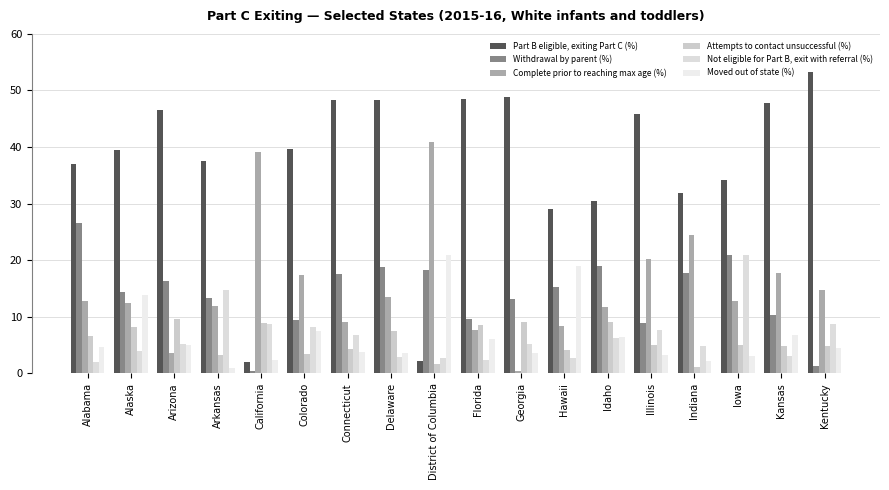

The Complete prior to reaching max age (%) series shows 1.3 at Arizona. True or false?

False